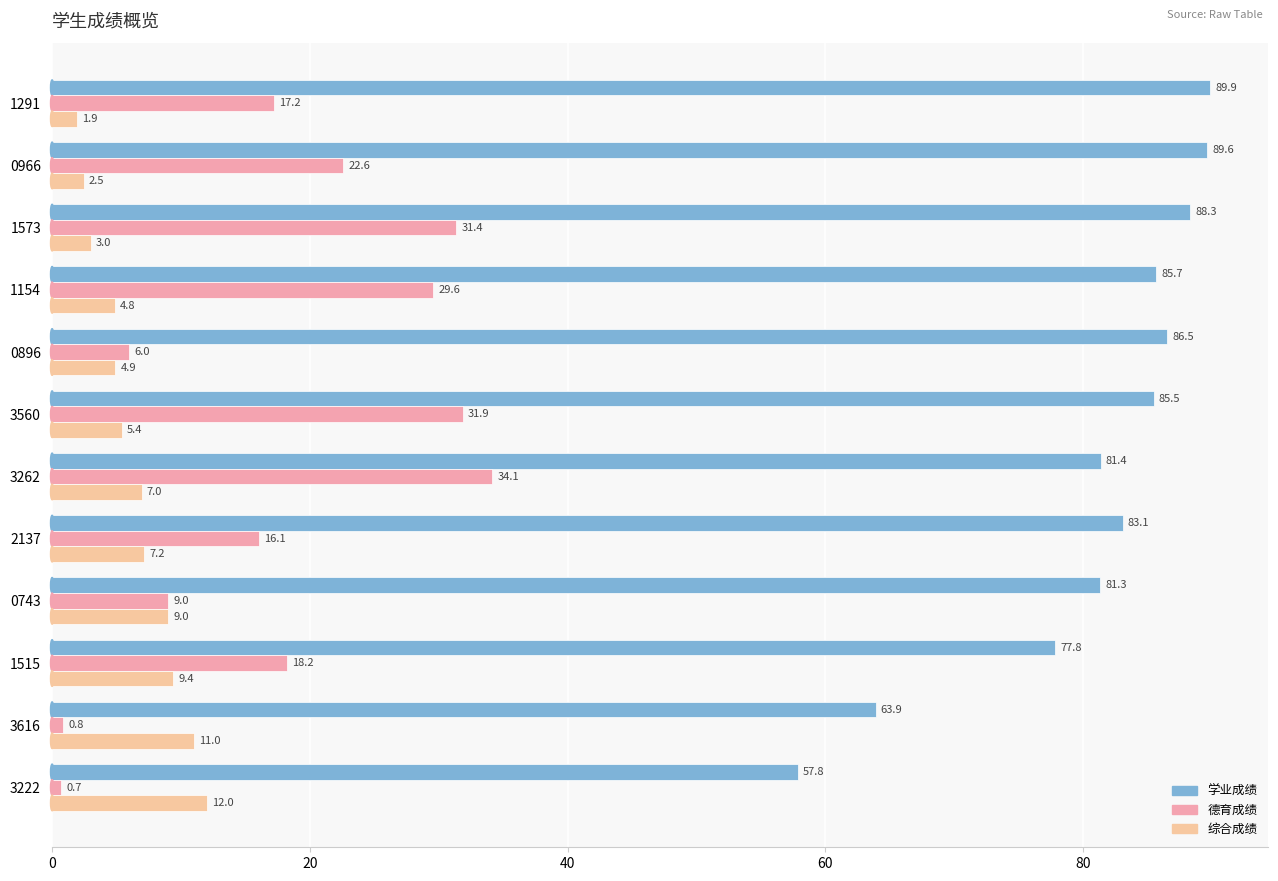

List the series in order of their overall mean, lowest first.

综合成绩, 德育成绩, 学业成绩